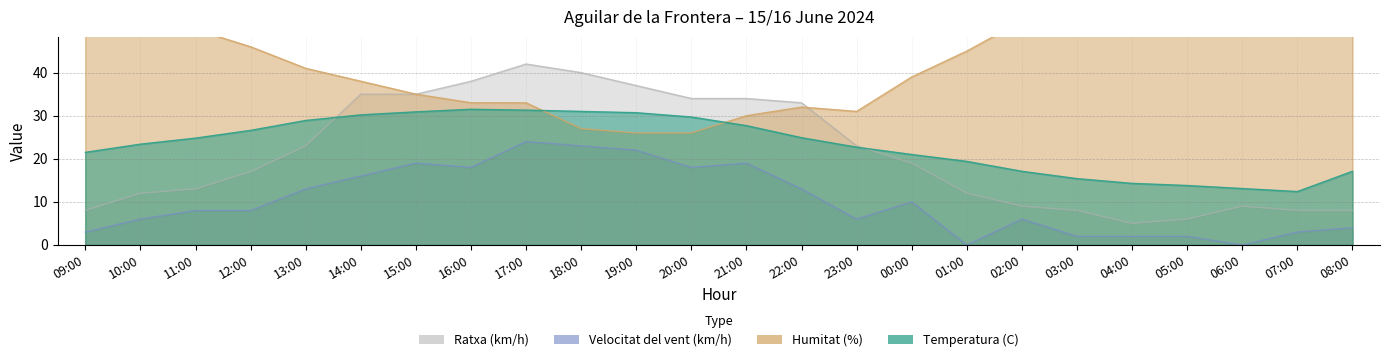

What is the label of the 12th point from the right?

21:00